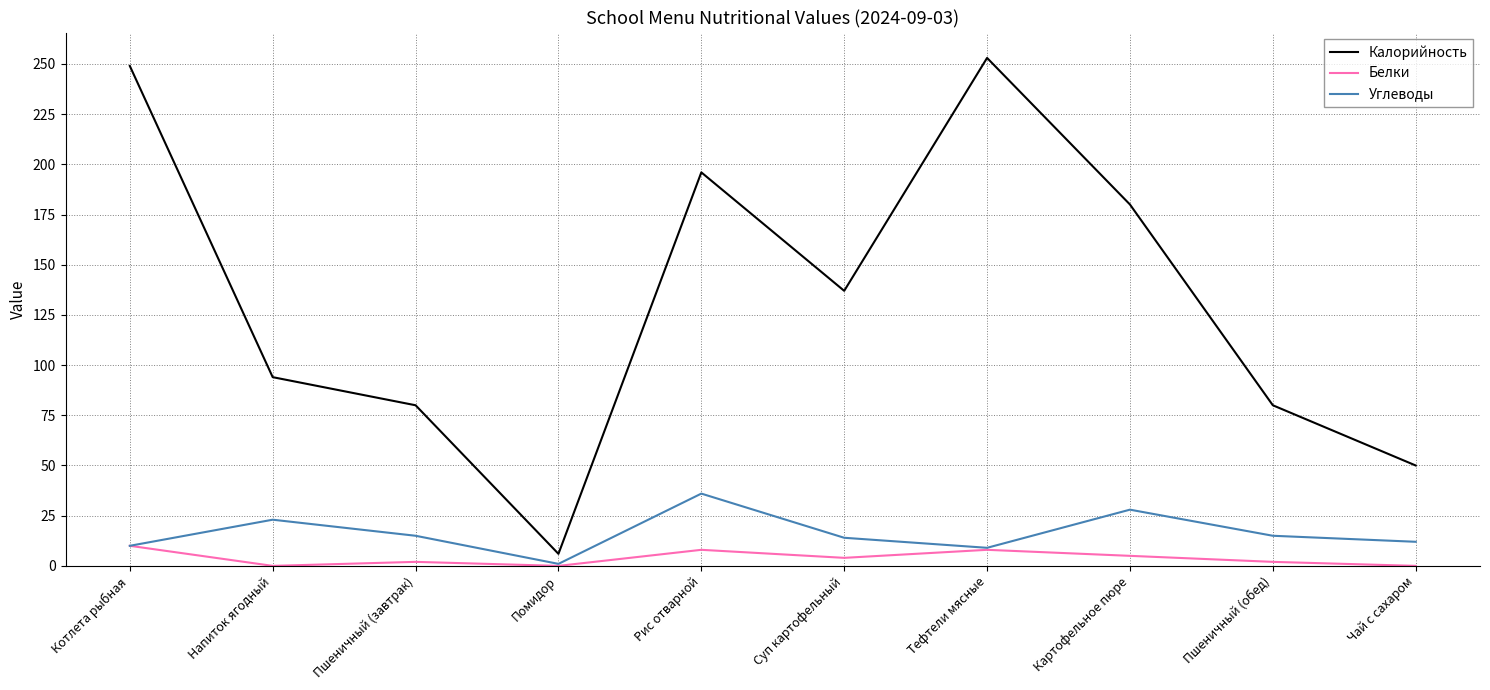

What position from the right is Напиток ягодный?

9